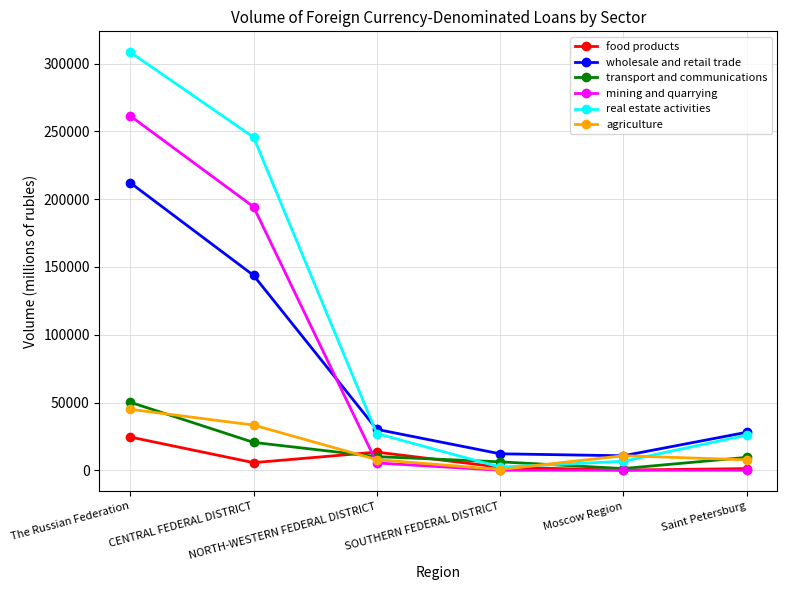

How many lines are shown in the chart?

6